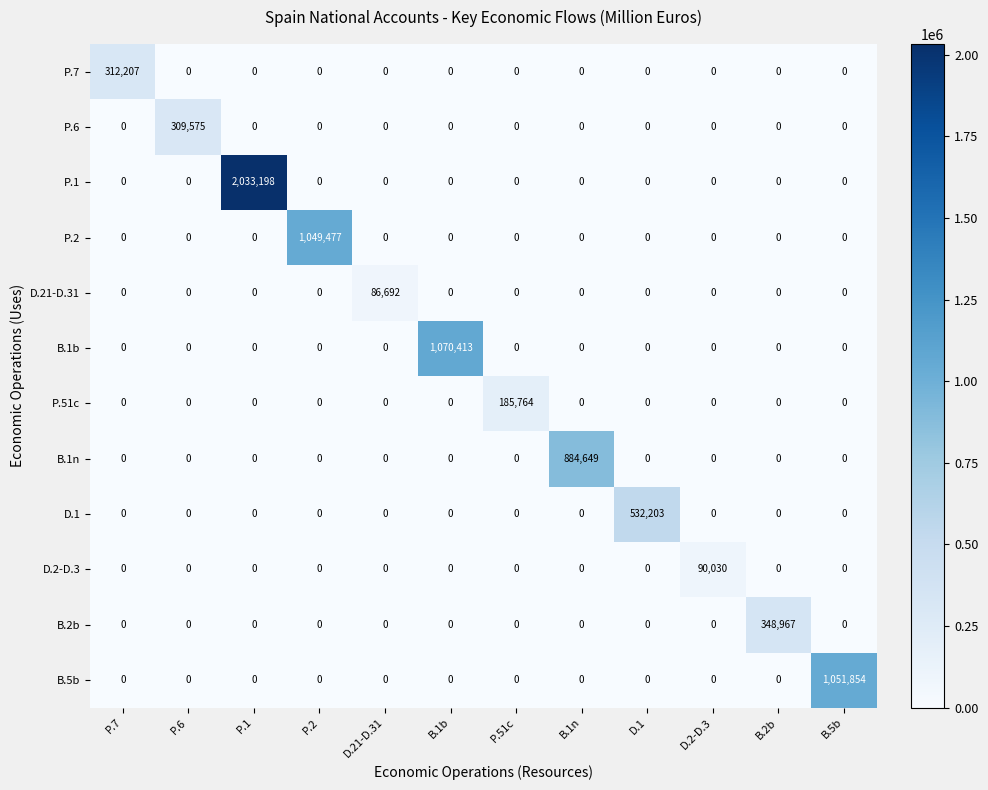

At which label does D.1 reach its peak?

D.1